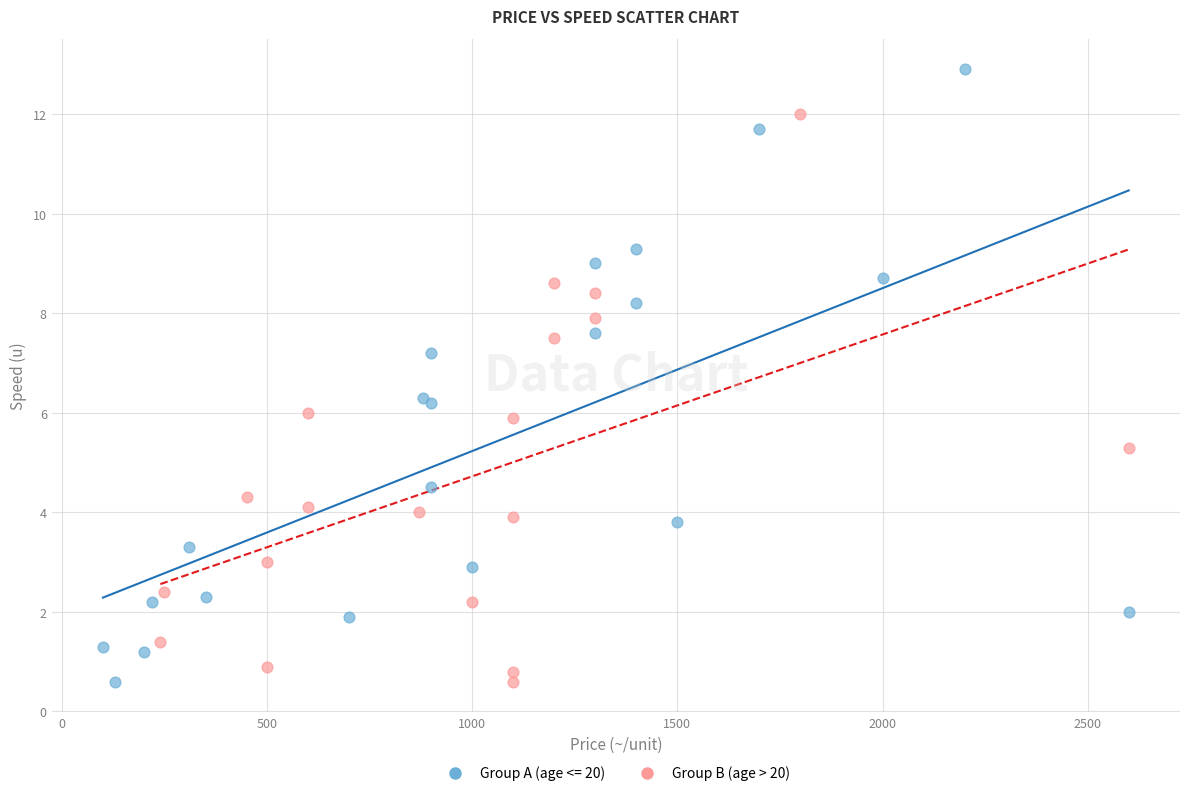

Which series has the largest Y range (max minus min)?

Group A (age <= 20)